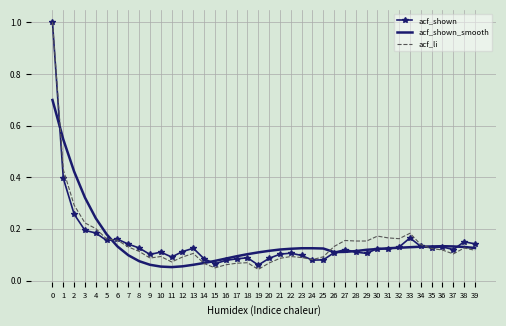

Between 20 and 26, which series saw the biggest shift?

acf_li